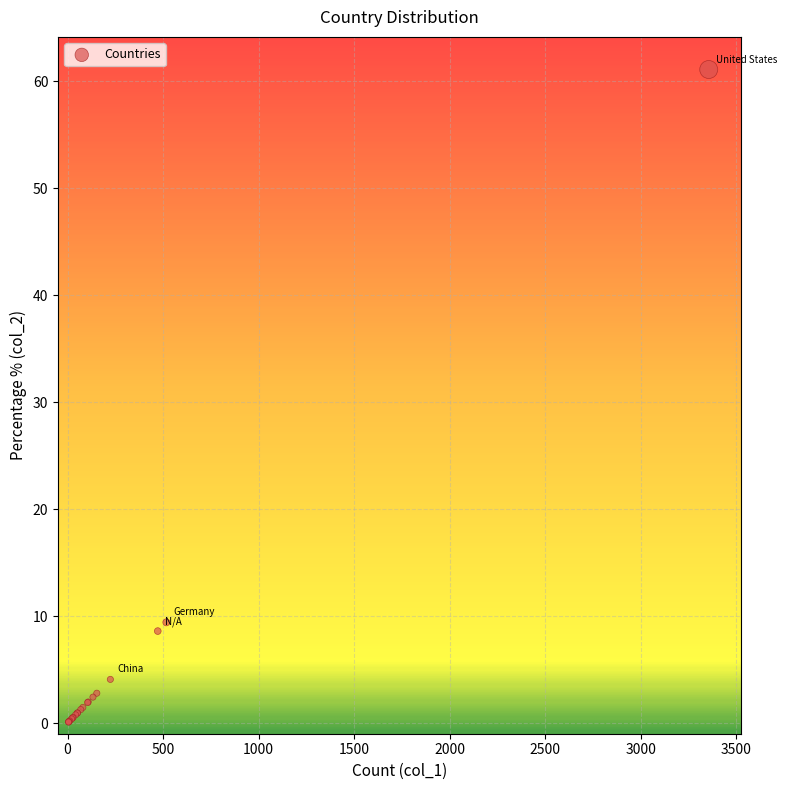

What Y value in the scatter plot is closest to 30?

9.4